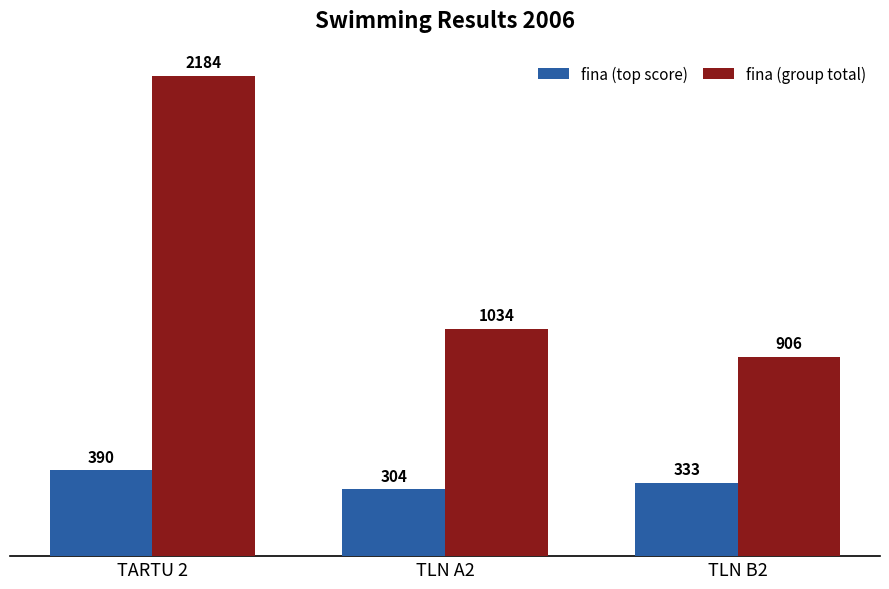

List the series in order of their peak value, lowest first.

fina (top score), fina (group total)